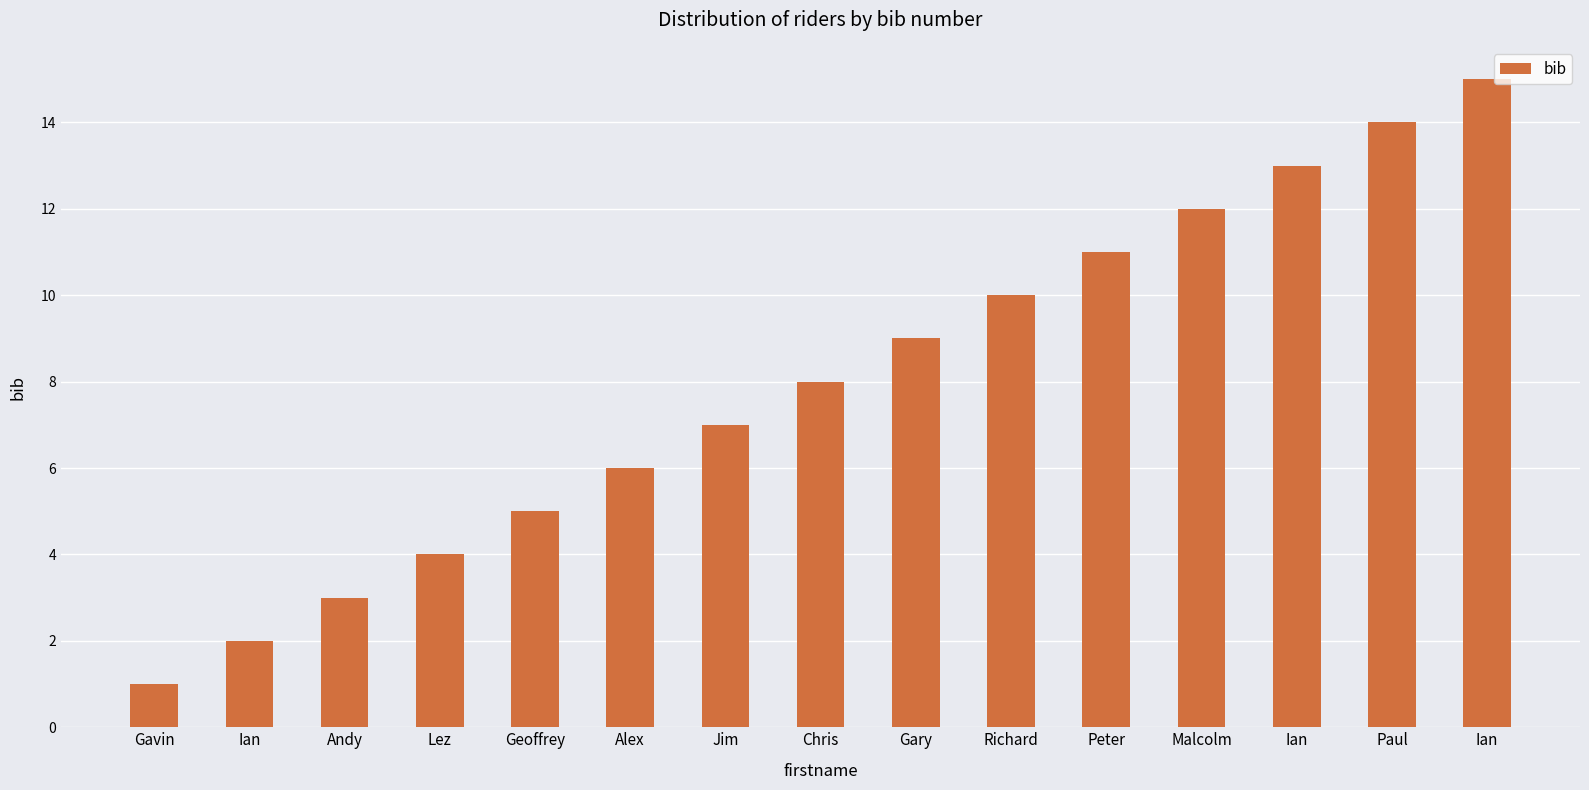

How many bars are there in total?

15